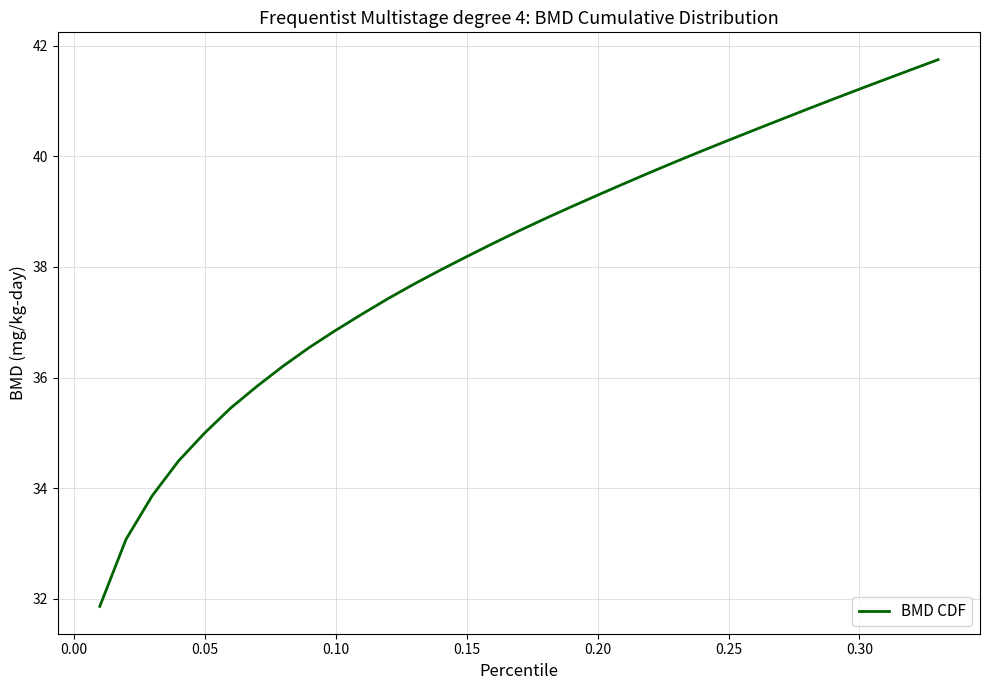

How many lines are shown in the chart?

1